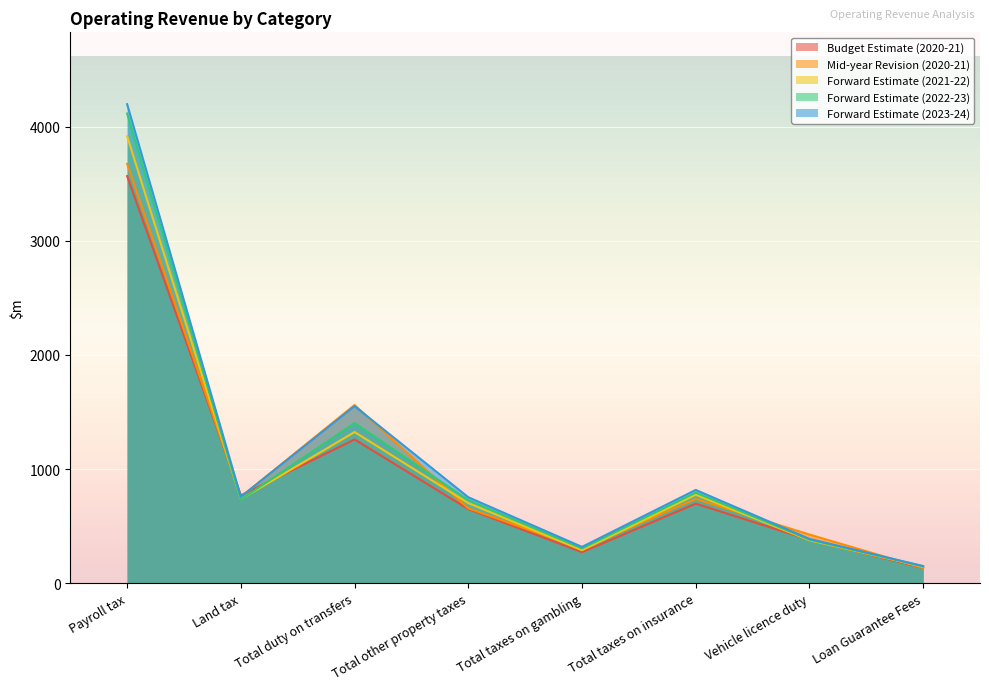

What position from the right is Total taxes on insurance?

3